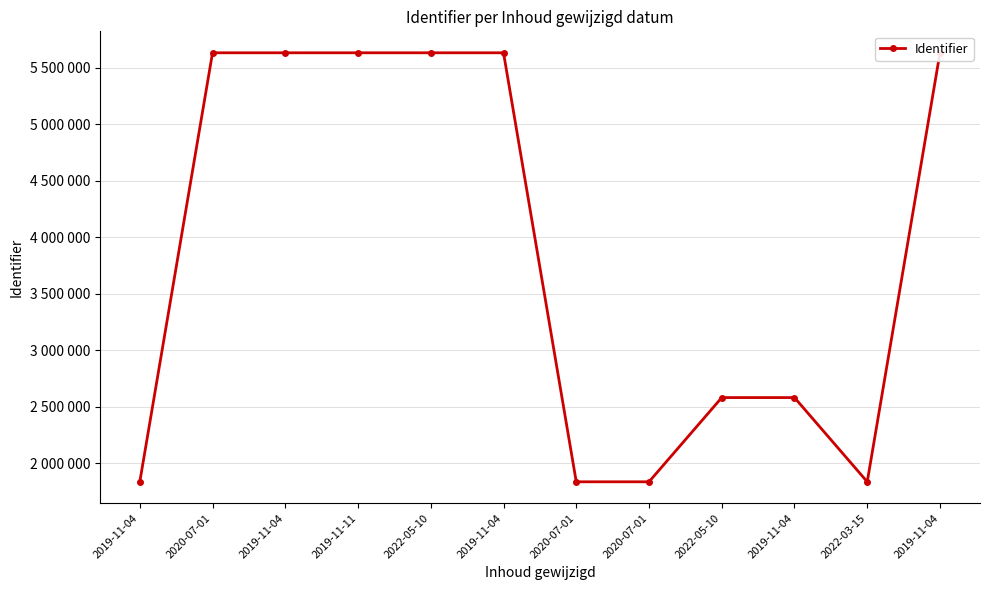

At which label does the data first exceed 5633498?

2019-11-04